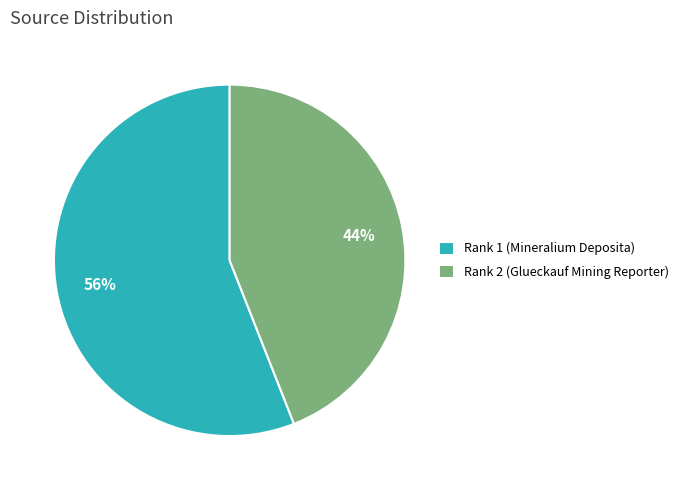

To the nearest percent, what is the difference between the Rank 1 (Mineralium Deposita) and Rank 2 (Glueckauf Mining Reporter) slice percentages?

12%